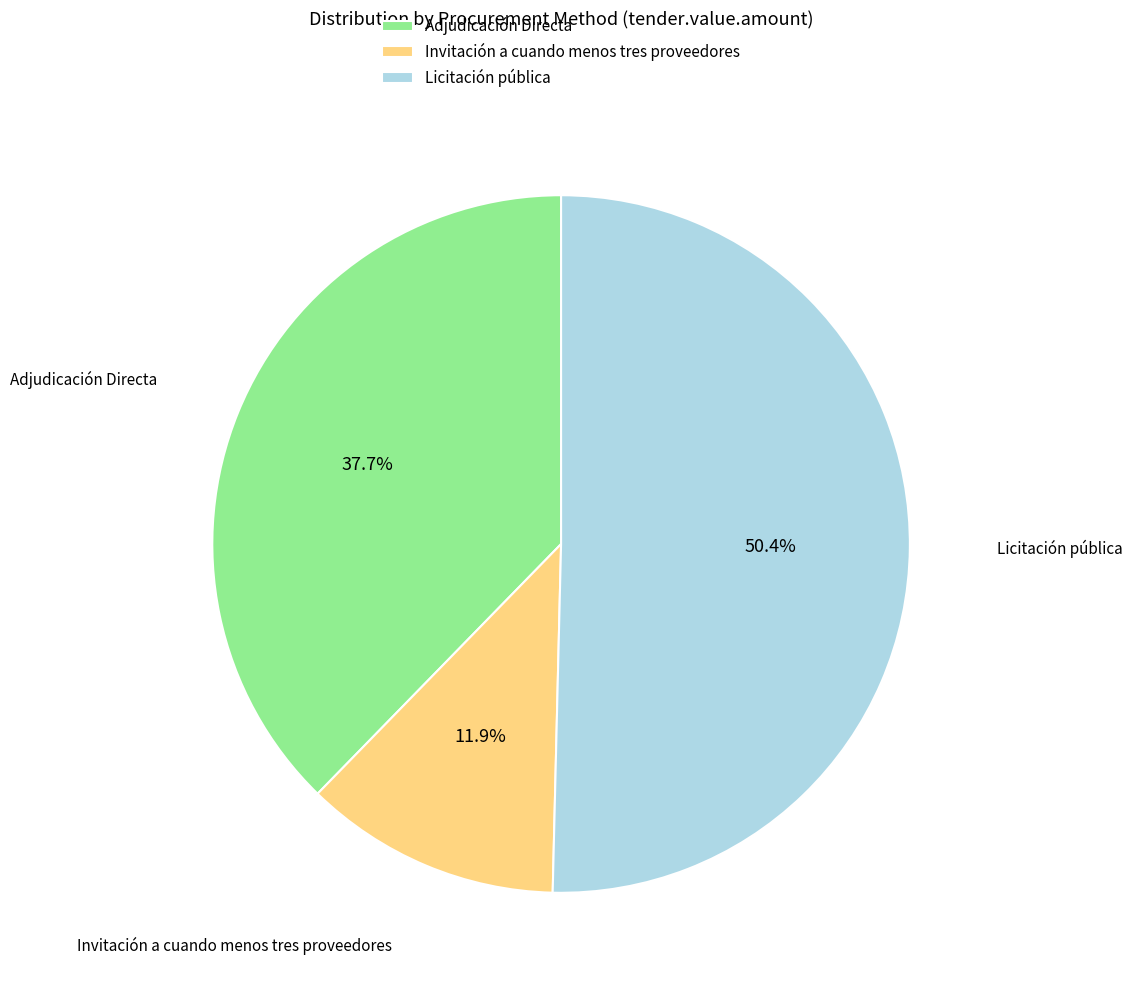

True or false: Licitación pública accounts for 1% of the total.

False